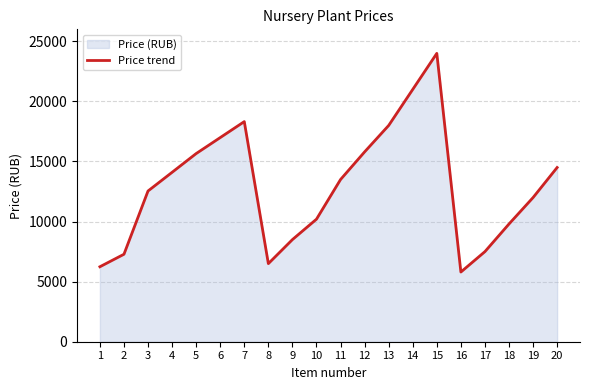

What is the change in value from 2 to 3?

+5265